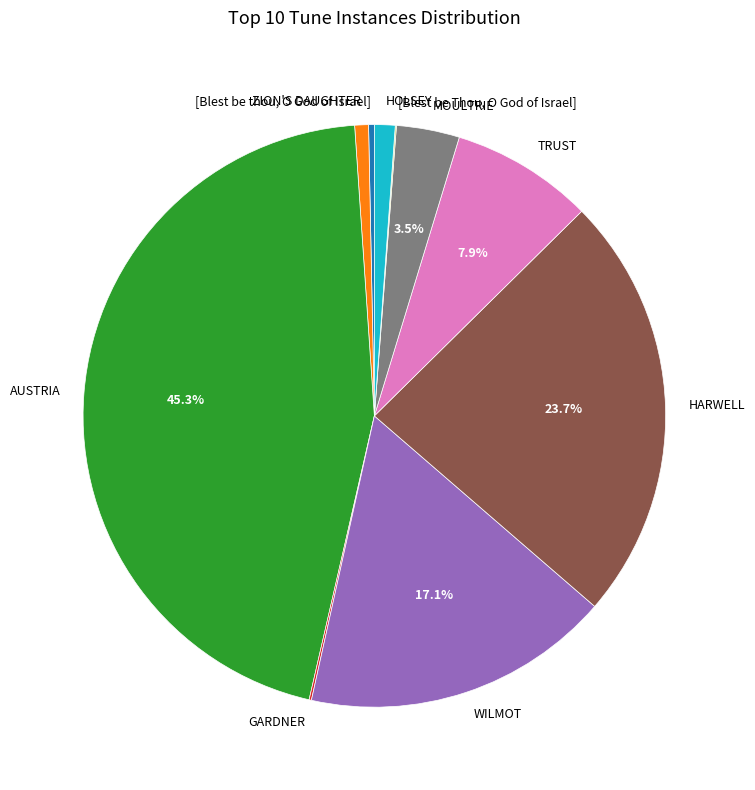

Which category has the biggest portion of the pie?

AUSTRIA